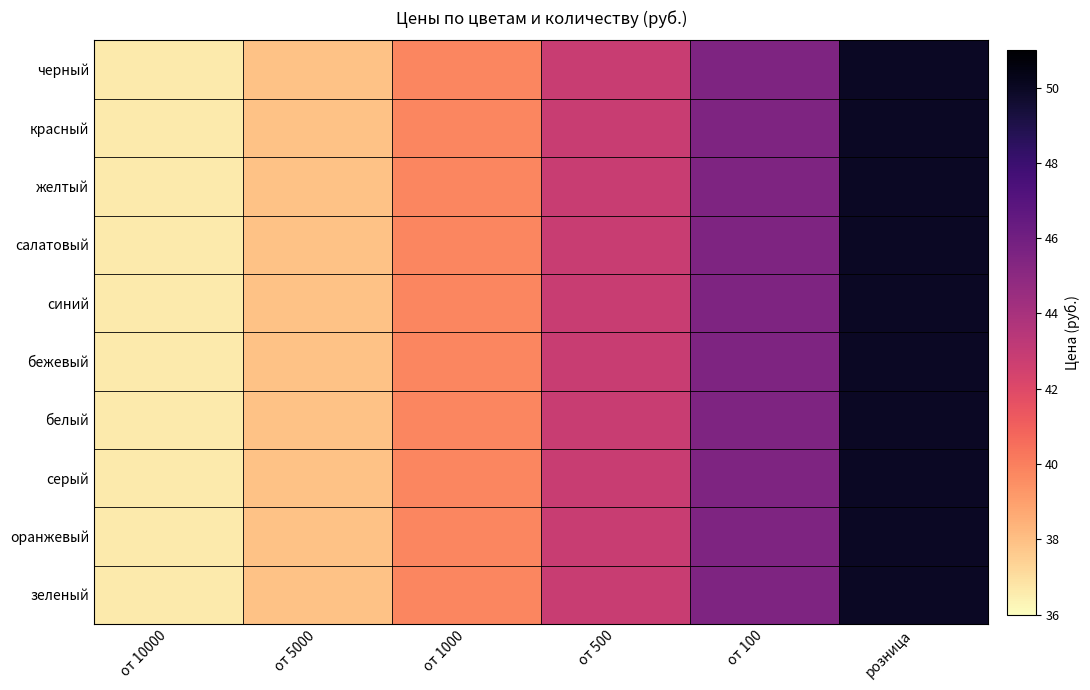

Reading left to right, what are all the values shown in this chart?

черный: от 10000=36.6	от 5000=37.9	от 1000=39.8	от 500=42.8	от 100=45.5	розница=50.0
красный: от 10000=36.6	от 5000=37.9	от 1000=39.8	от 500=42.8	от 100=45.5	розница=50.0
желтый: от 10000=36.6	от 5000=37.9	от 1000=39.8	от 500=42.8	от 100=45.5	розница=50.0
салатовый: от 10000=36.6	от 5000=37.9	от 1000=39.8	от 500=42.8	от 100=45.5	розница=50.0
синий: от 10000=36.6	от 5000=37.9	от 1000=39.8	от 500=42.8	от 100=45.5	розница=50.0
бежевый: от 10000=36.6	от 5000=37.9	от 1000=39.8	от 500=42.8	от 100=45.5	розница=50.0
белый: от 10000=36.6	от 5000=37.9	от 1000=39.8	от 500=42.8	от 100=45.5	розница=50.0
серый: от 10000=36.6	от 5000=37.9	от 1000=39.8	от 500=42.8	от 100=45.5	розница=50.0
оранжевый: от 10000=36.6	от 5000=37.9	от 1000=39.8	от 500=42.8	от 100=45.5	розница=50.0
зеленый: от 10000=36.6	от 5000=37.9	от 1000=39.8	от 500=42.8	от 100=45.5	розница=50.0